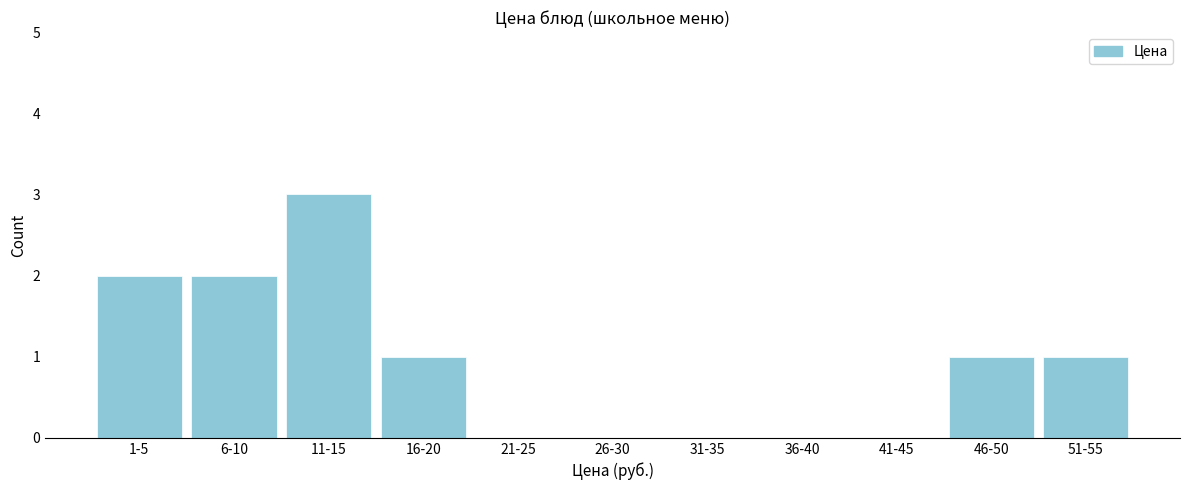

Reading left to right, list all the values displayed in this chart.

1-5=2	6-10=2	11-15=3	16-20=1	21-25=0	26-30=0	31-35=0	36-40=0	41-45=0	46-50=1	51-55=1